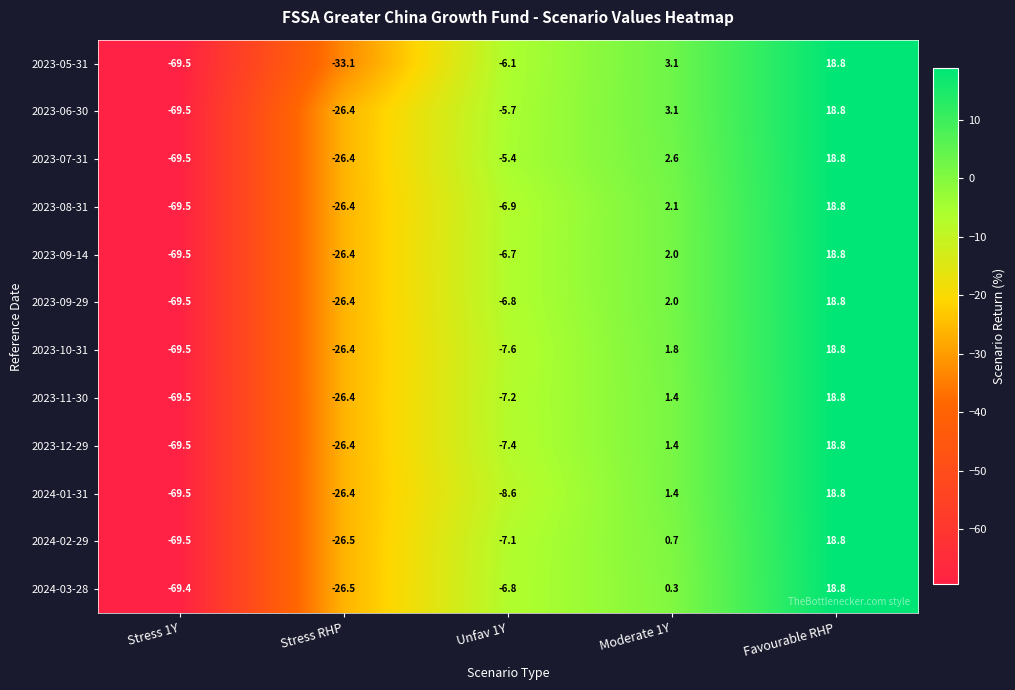

What is the maximum value for 2023-07-31?

18.8